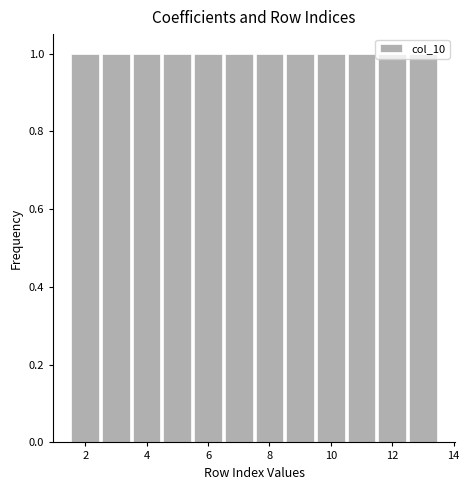

What is the height of the bar covering 10.5 to 11.5 on the x-axis? Neither the bar edges nor the heights are printed on the chart, so give them approximately, as read against the axes.

1